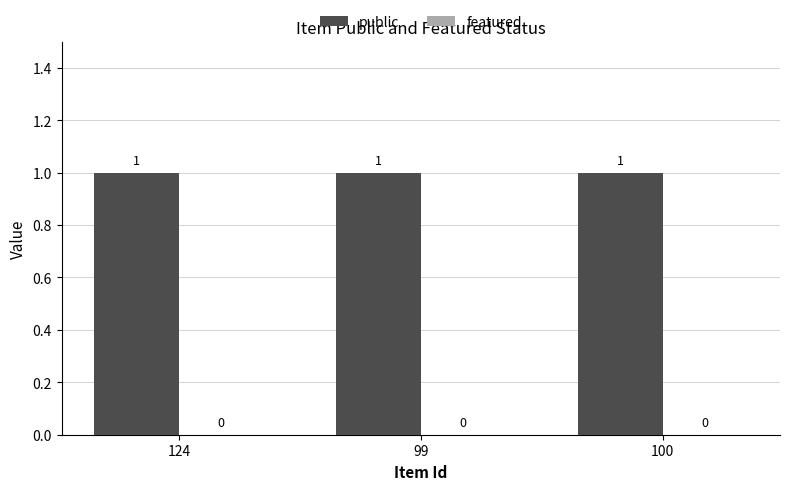

Which series changed the most between 124 and 99?

public